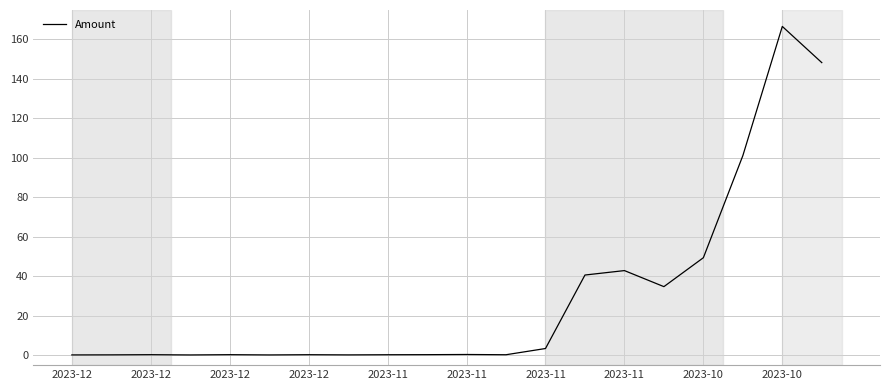

What is the greatest value displayed?

166.6